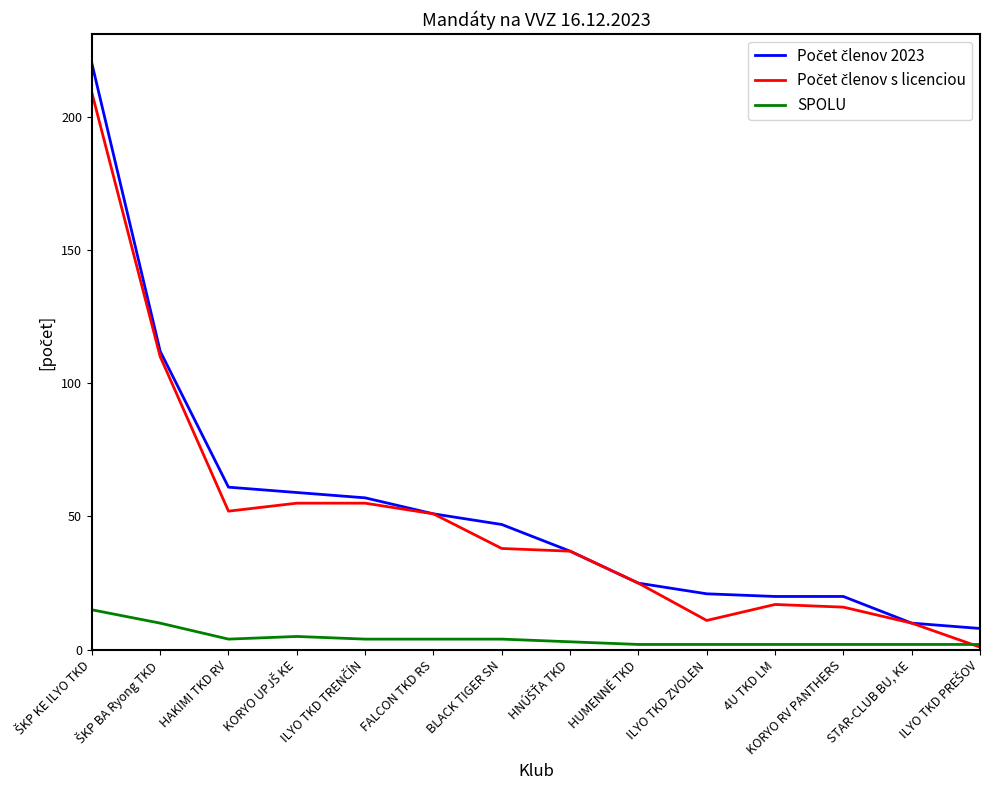

What is the sum of the Počet členov 2023 values at HNÚŠŤA TKD and HUMENNÉ TKD?

62